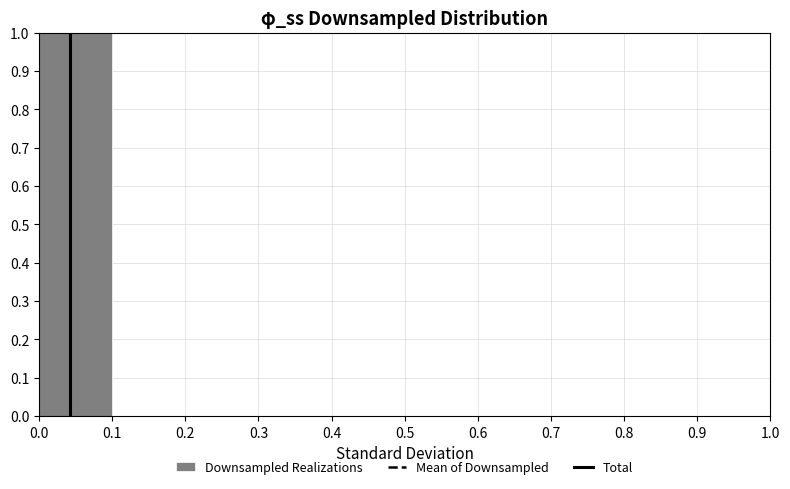

Reading left to right, list every bar in this chart as the range it spans on the x-axis followed by its height. The values are not printed on the chart, so give them approximately, as read against the axis.

0.0 to 0.1: 1
0.1 to 0.2: 0
0.2 to 0.3: 0
0.3 to 0.4: 0
0.4 to 0.5: 0
0.5 to 0.6: 0
0.6 to 0.7: 0
0.7 to 0.8: 0
0.8 to 0.9: 0
0.9 to 1.0: 0